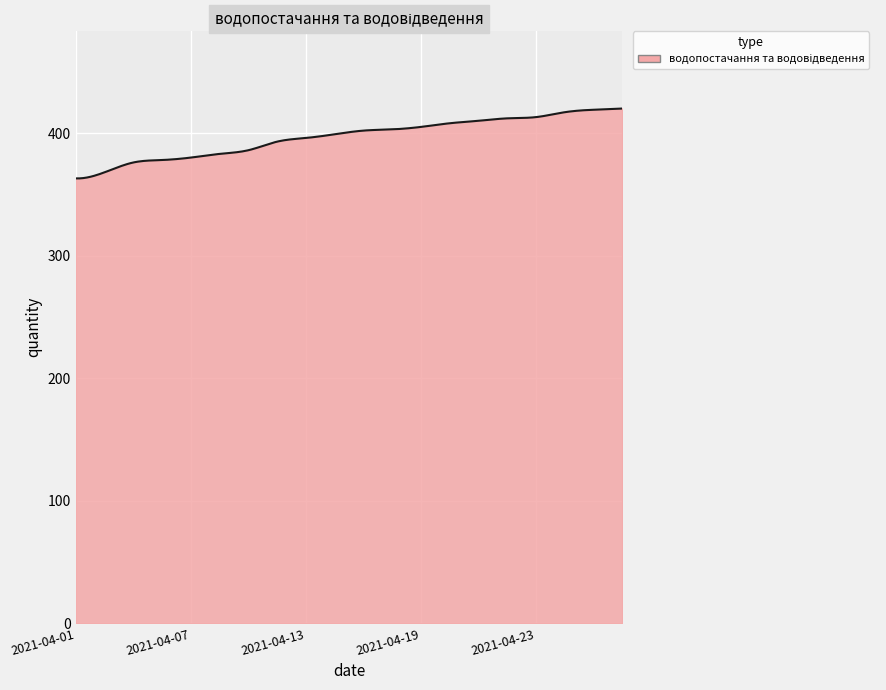

What is the maximum value shown in the chart?

420.0